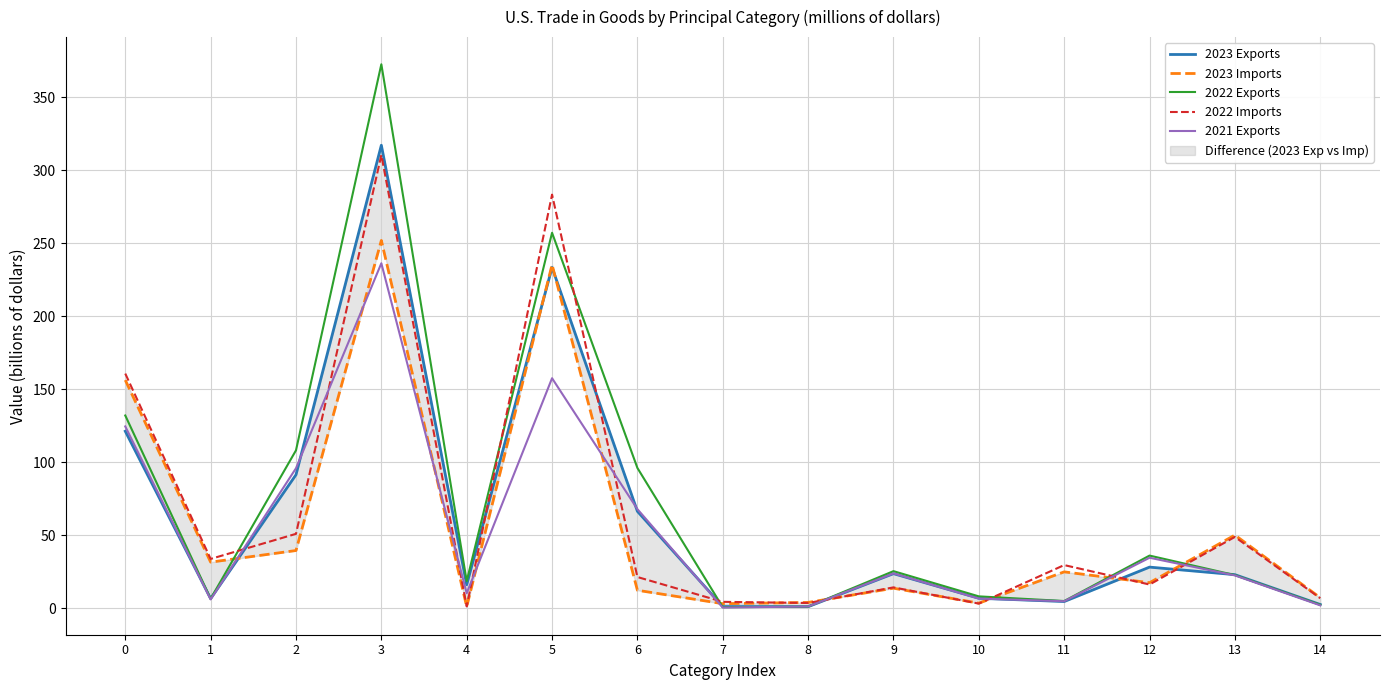

Reading left to right, what are all the values shown in this chart?

2023 Exports: 121.2	6.6	91.4	317.1	16.1	233.4	66.4	1.2	1.1	23.7	6.9	4.6	28.2	23.0	2.6
2023 Imports: 156.3	31.6	39.6	251.9	1.1	235.2	12.3	3.2	4.0	13.8	3.5	25.0	17.5	50.1	7.3
2022 Exports: 132.0	6.5	108.2	372.5	18.6	257.1	96.1	0.7	1.1	25.4	8.2	5.0	36.1	22.7	2.4
2022 Imports: 160.7	33.8	51.0	310.4	1.3	283.2	21.4	4.4	3.6	14.3	3.2	29.6	16.3	48.9	6.9
2021 Exports: 124.5	6.1	95.9	236.2	10.3	157.5	67.9	0.5	1.2	23.9	6.7	4.8	34.6	22.5	2.0